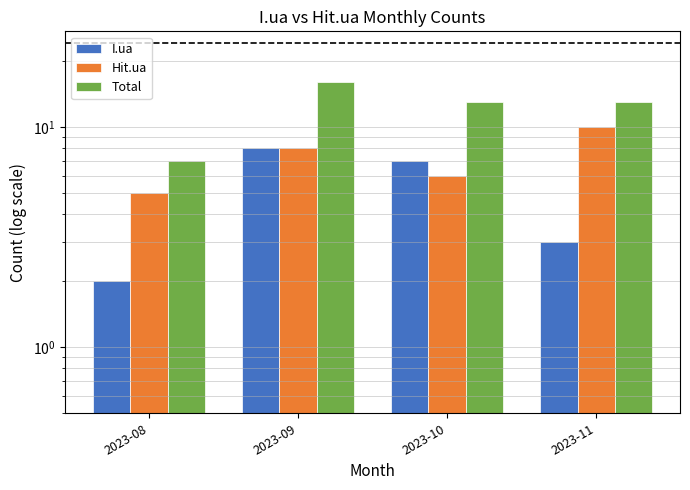

The value of Total at 2023-10 is 18. True or false?

False